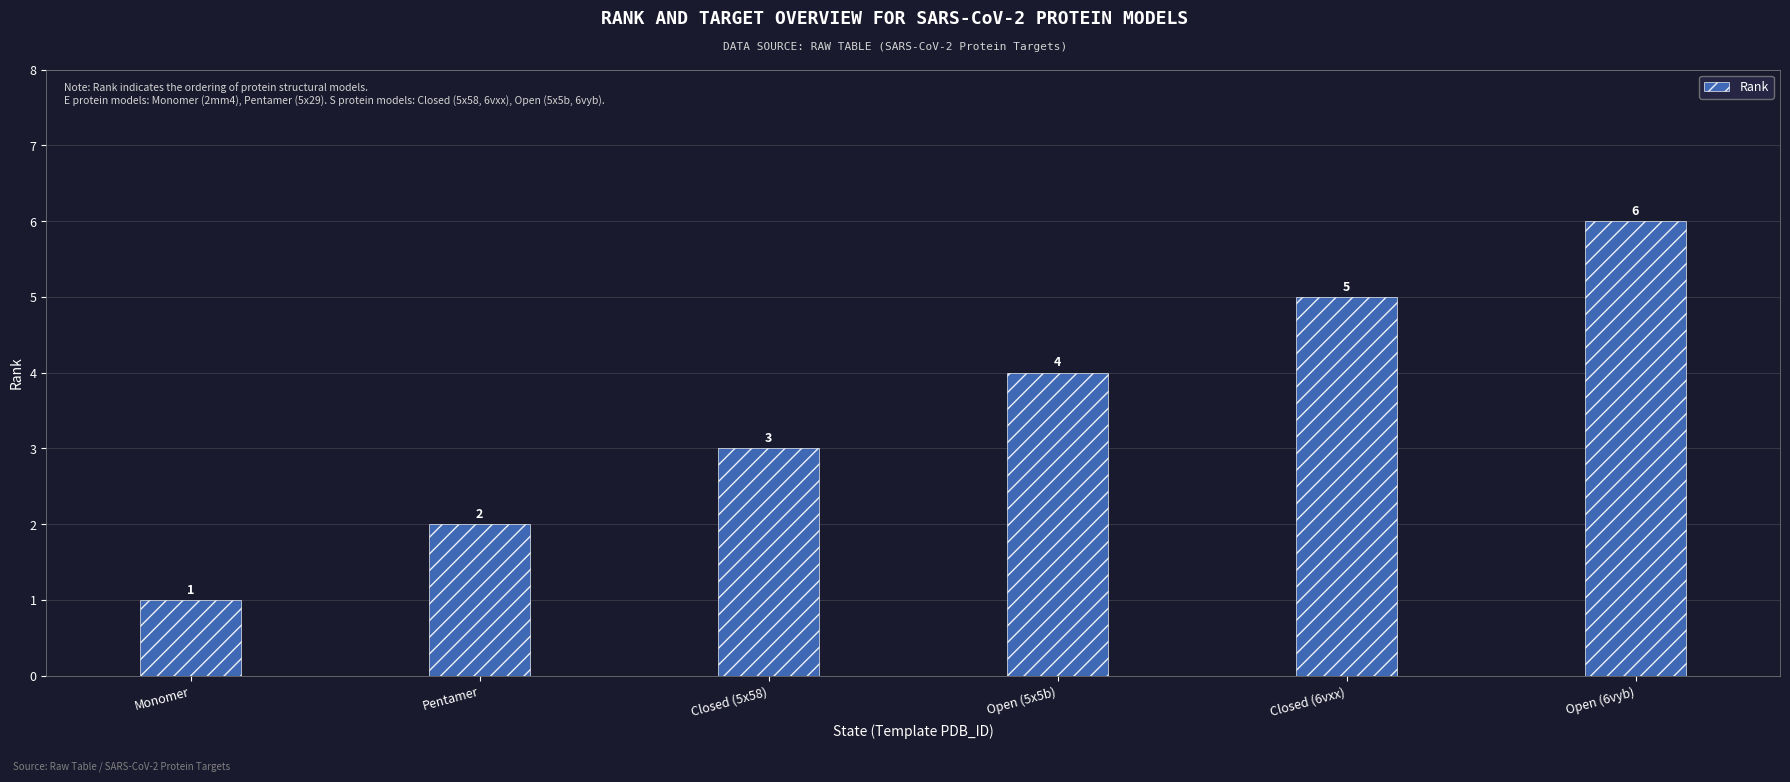

What is the difference between the maximum and minimum values?

5